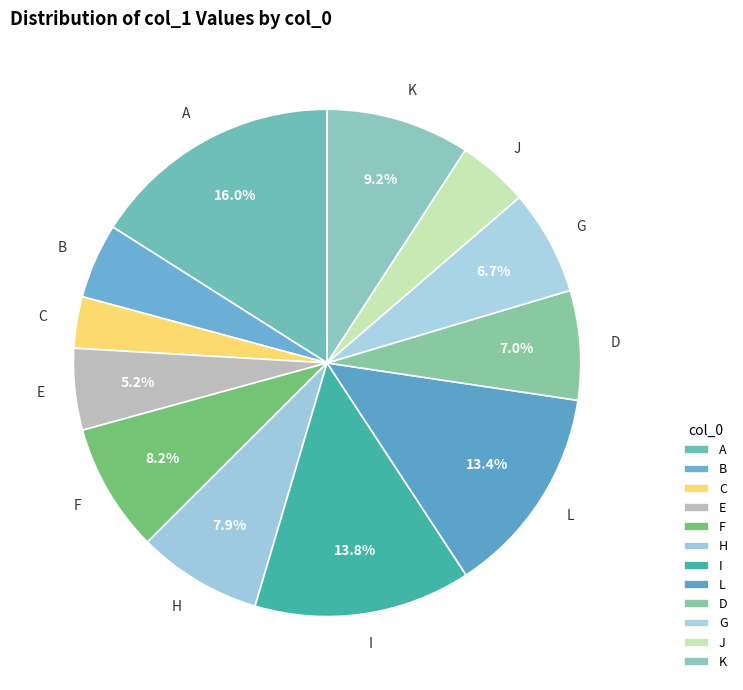

What is the ratio of the value at E to the value at F?

0.6